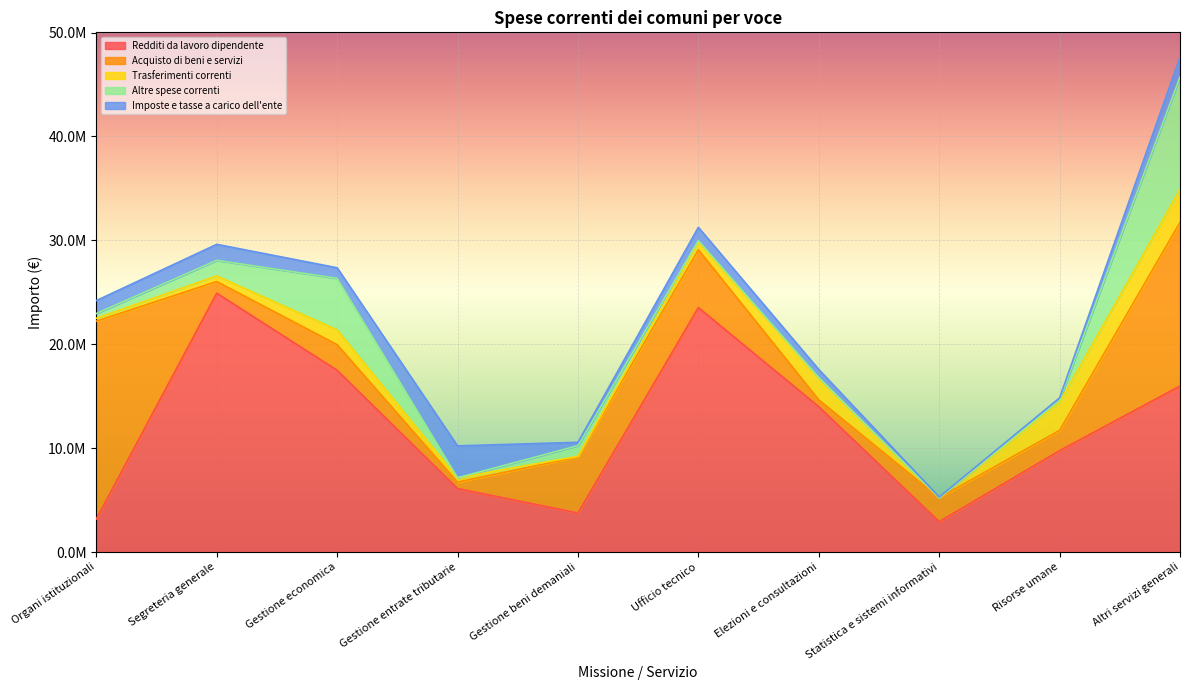

What is the difference between the second highest and second lowest values in the Acquisto di beni e servizi series?

15096796.5